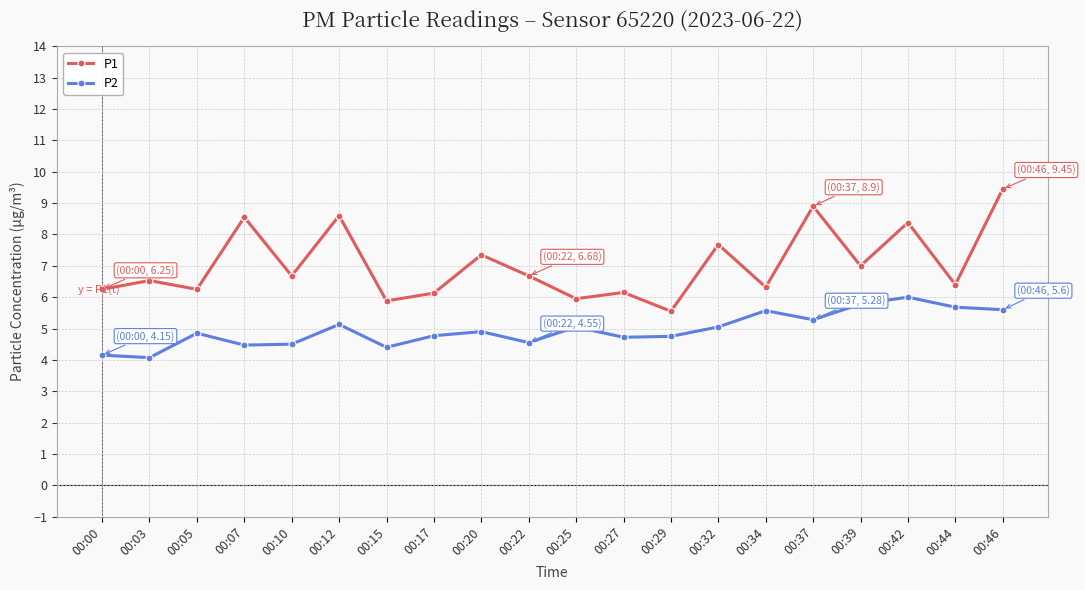

Is the value of P1 at 00:34 greater than the value of P2 at 00:05?

Yes